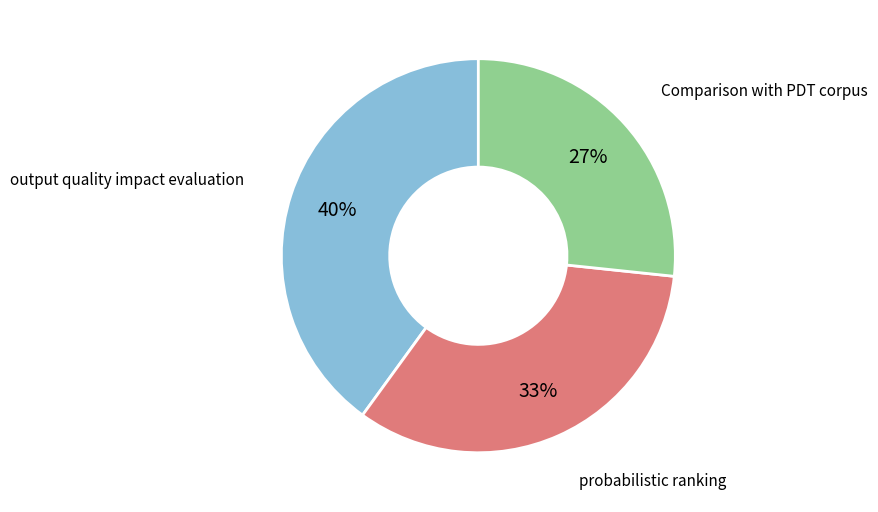

Is there any slice that represents more than half of the pie?

No